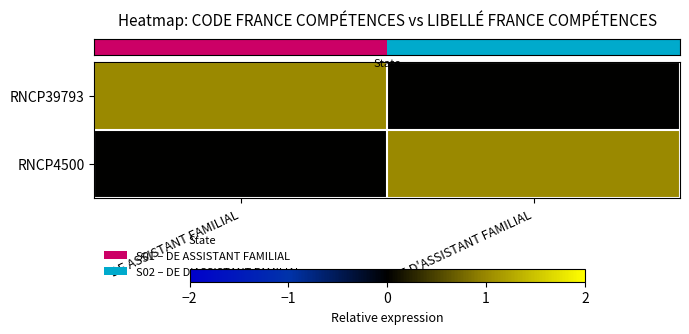

Which series has the widest spread of values?

row_0